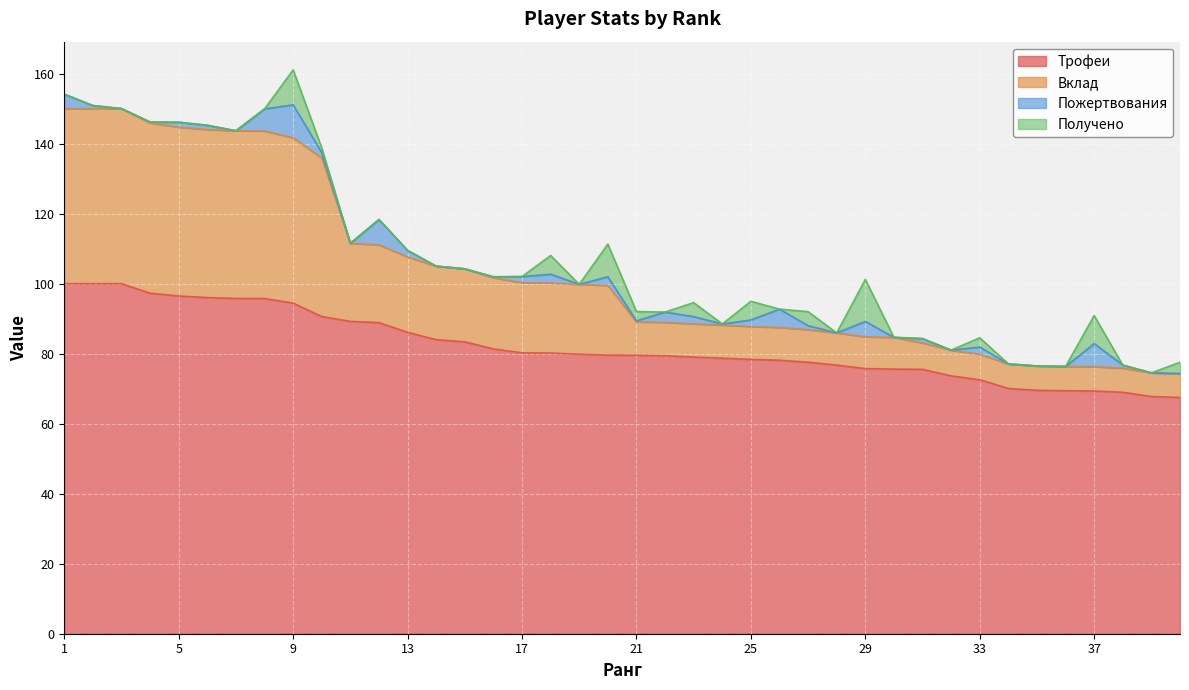

How many data points does each series have?

40